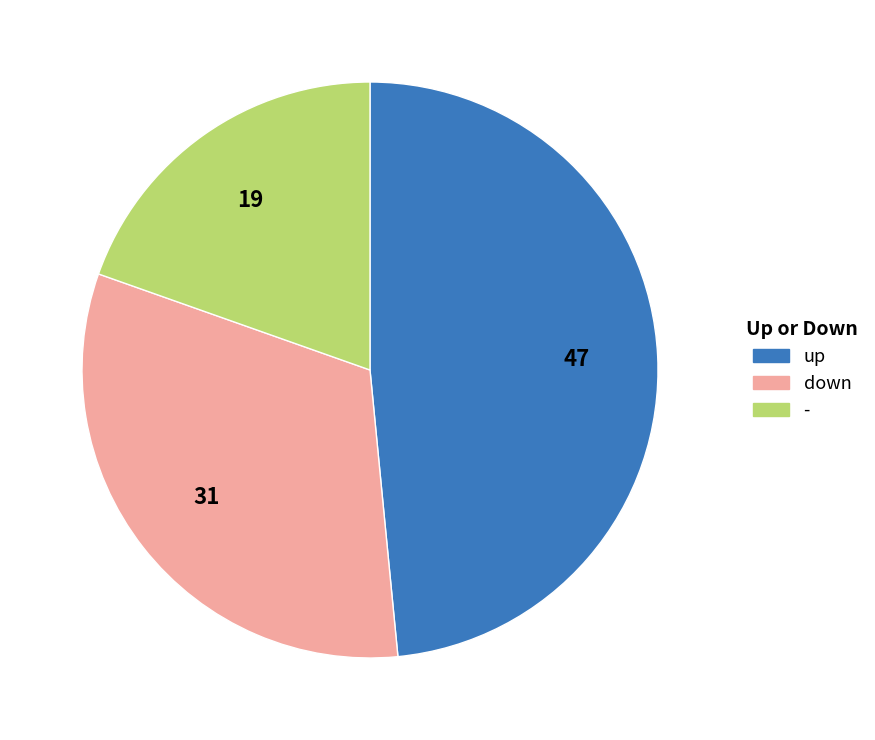

Which category has the biggest portion of the pie?

up